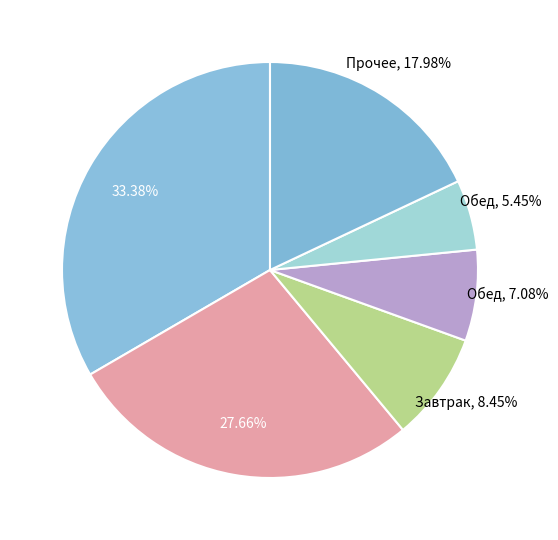

How many segments does this pie chart have?

6